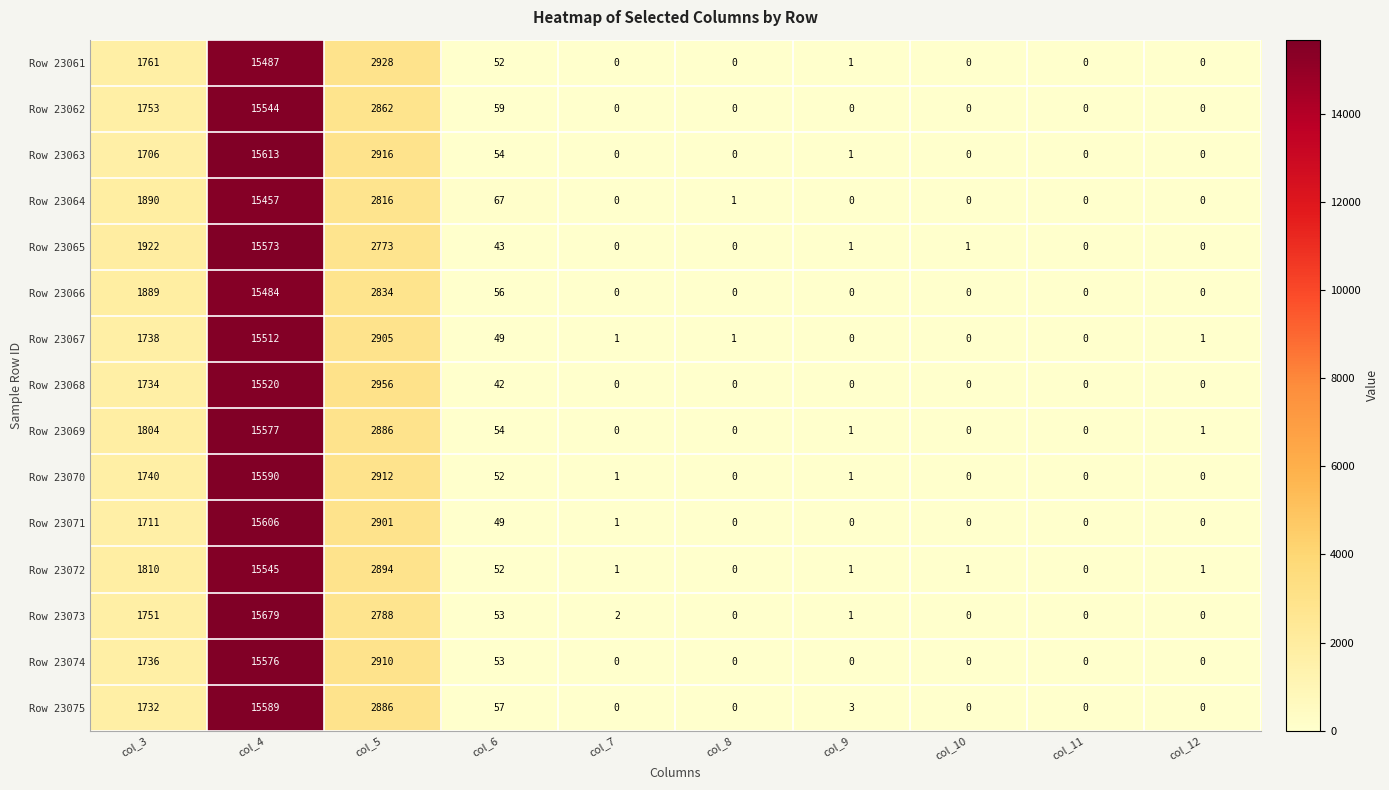

The Row 23067 series shows 0 at col_11. True or false?

True